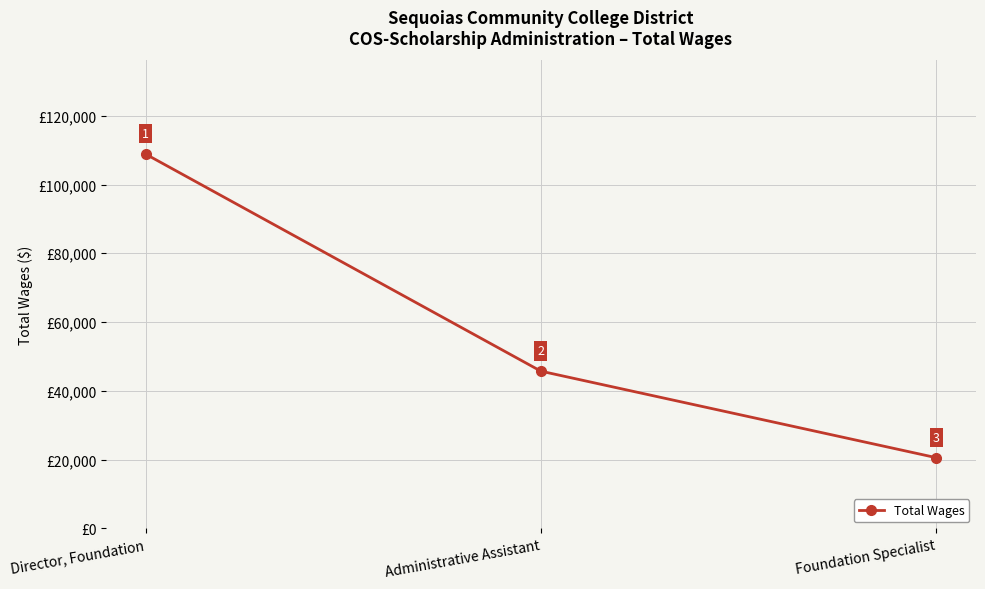

What position from the left is Director, Foundation?

1